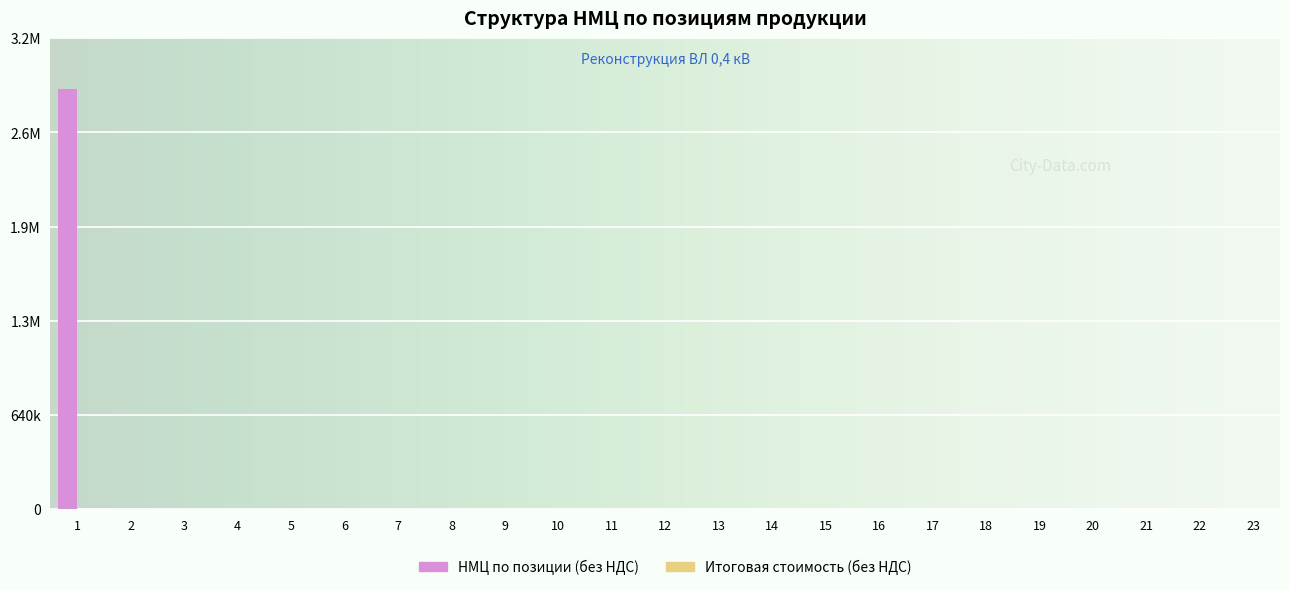

What is the maximum value shown in the chart?

2855911.7